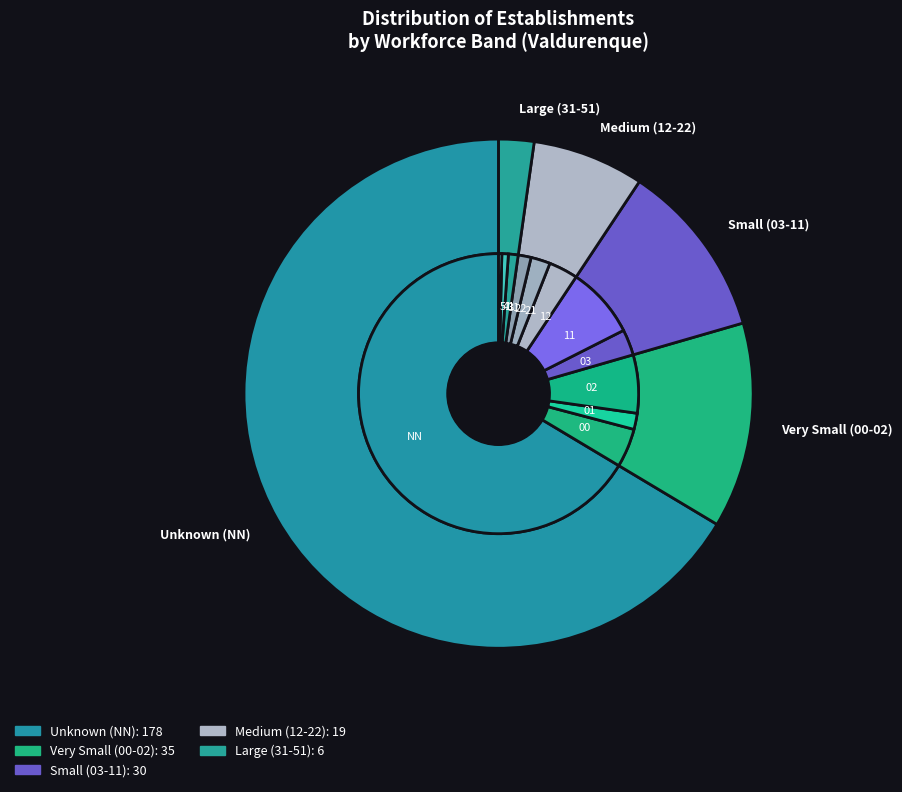

Rank the categories by value from highest to lowest.

NN, 11, 02, 00, 12, 03, 21, 01, 22, 31, 41, 51